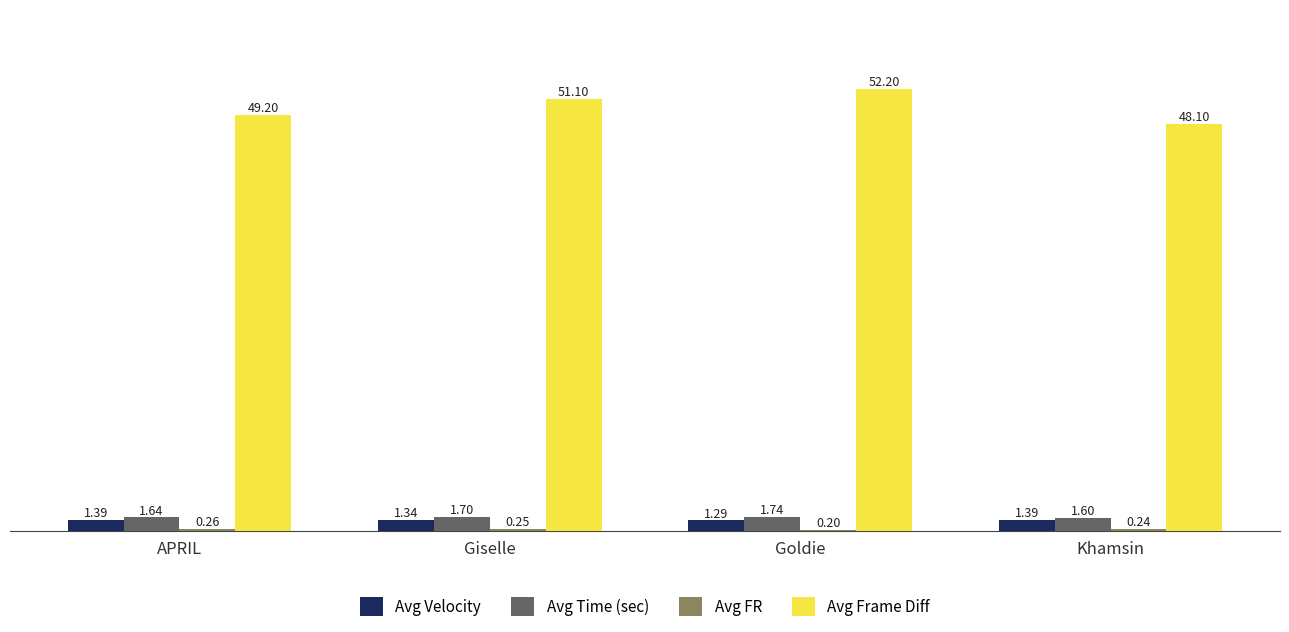

What is the difference between the Avg Time (sec) values at Khamsin and Giselle?

0.1